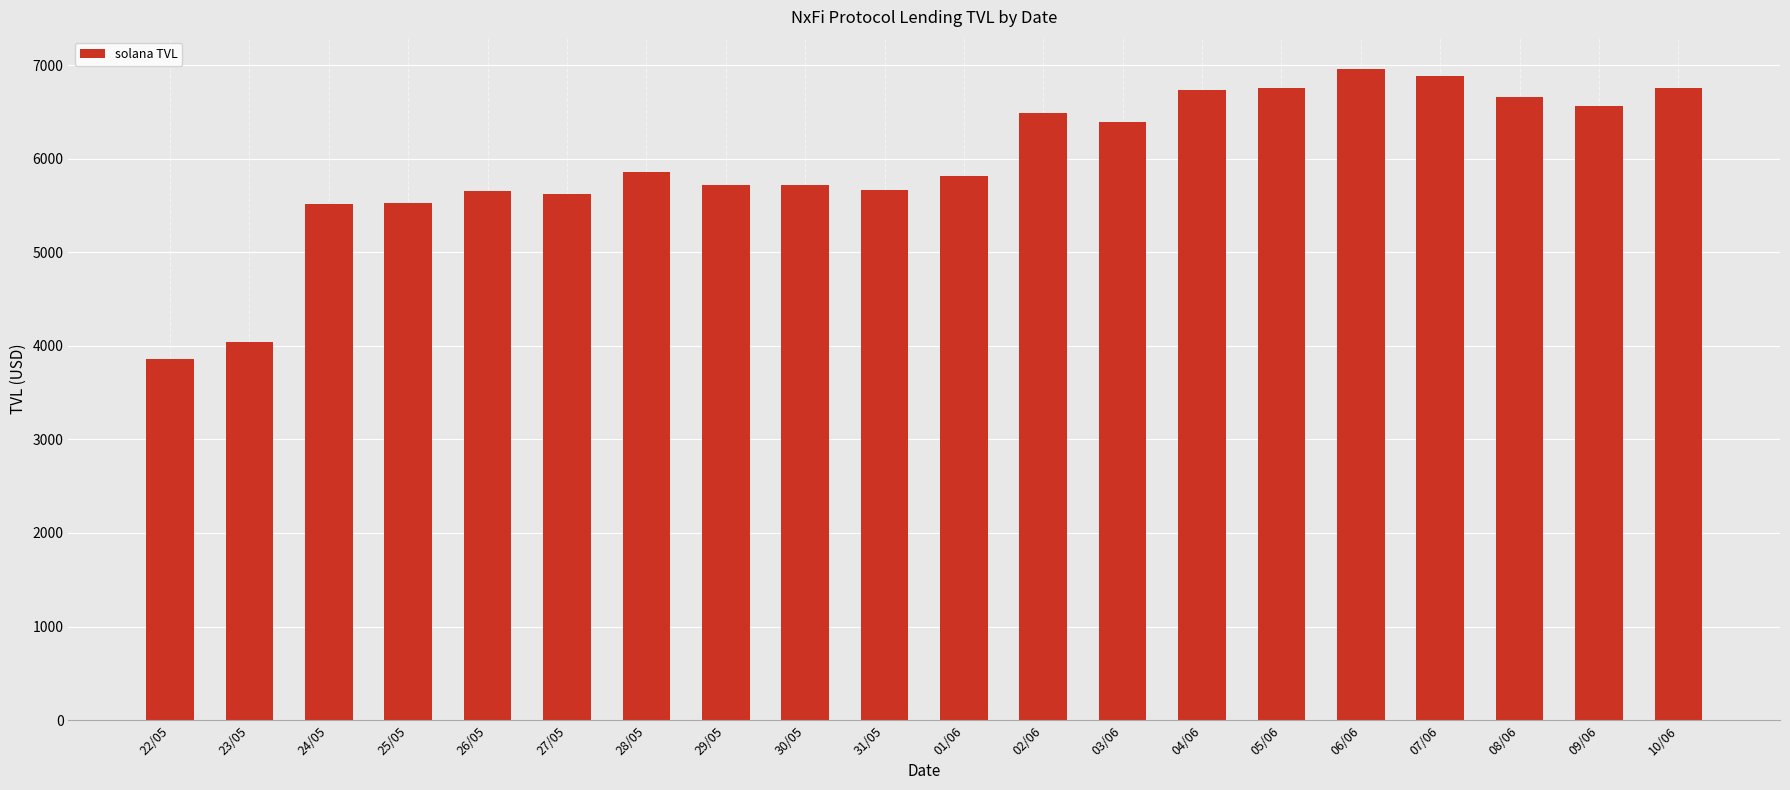

What is the label of the 1st bar from the right?

10/06